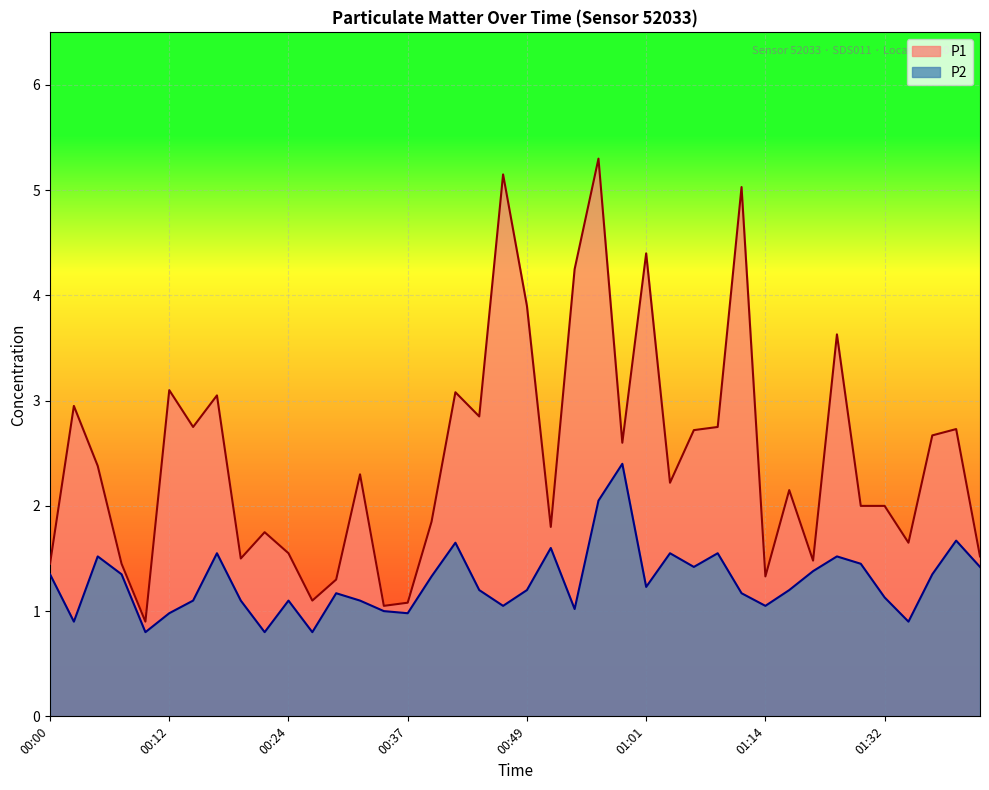

List the series in order of their peak value, lowest first.

P2, P1